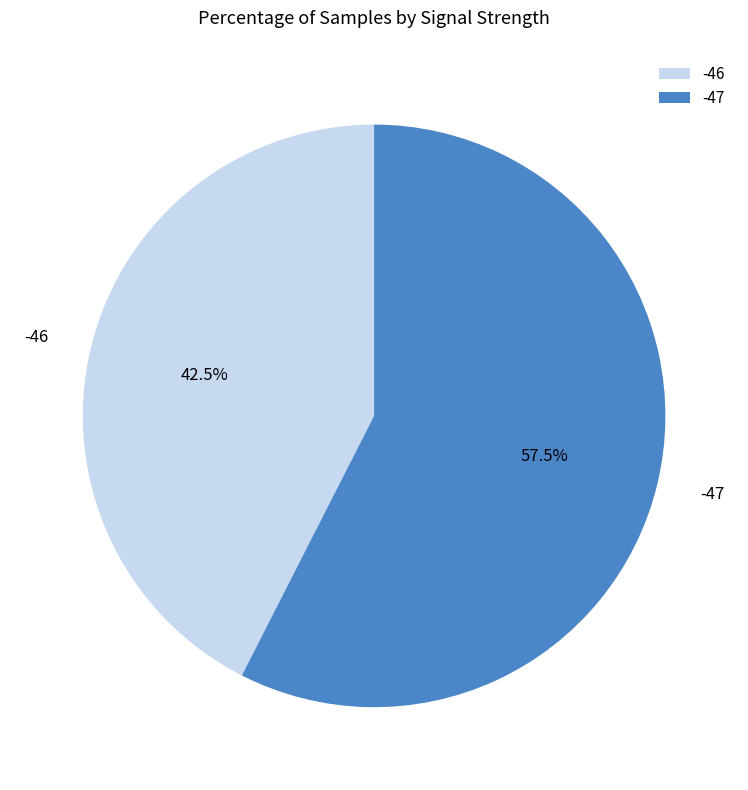

Between -46 and -47, which is larger?

-47